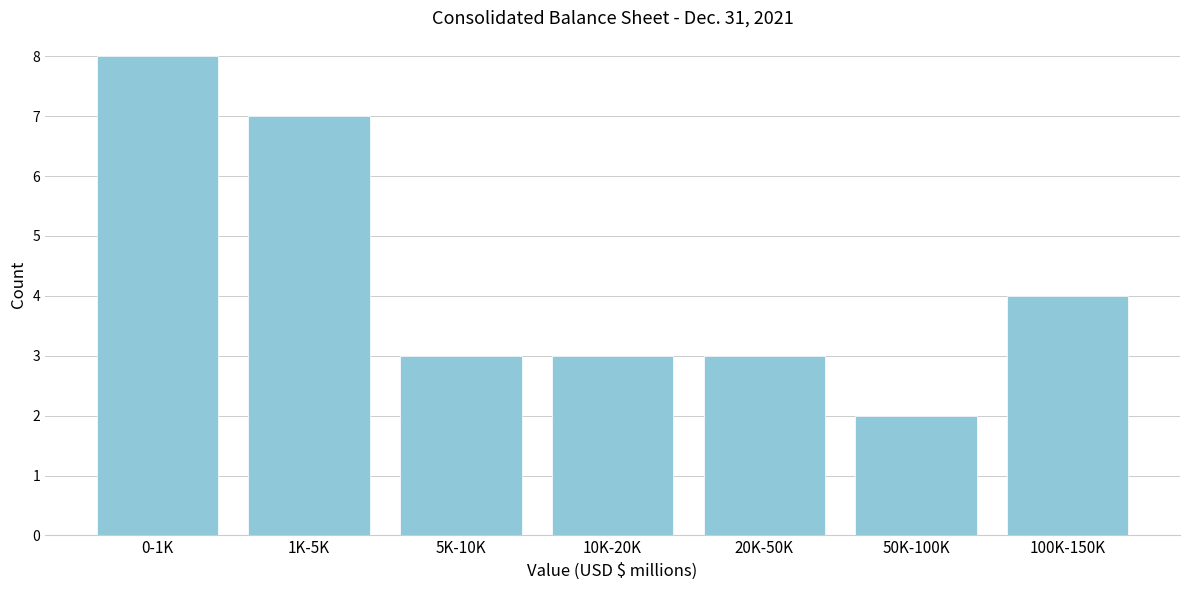

Reading right to left, what are all the values shown in this chart?

4	2	3	3	3	7	8